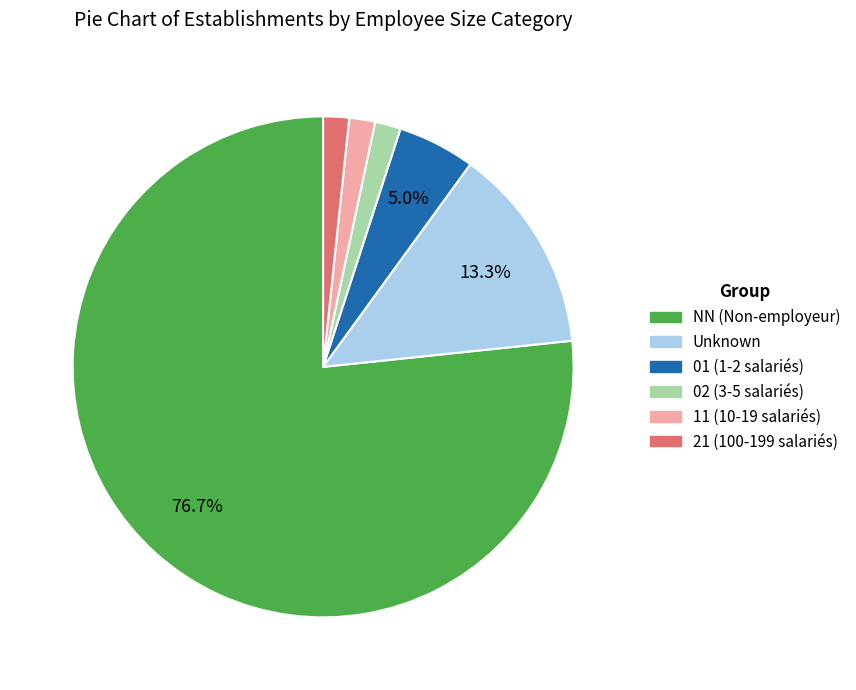

Is there any slice that represents more than half of the pie?

Yes